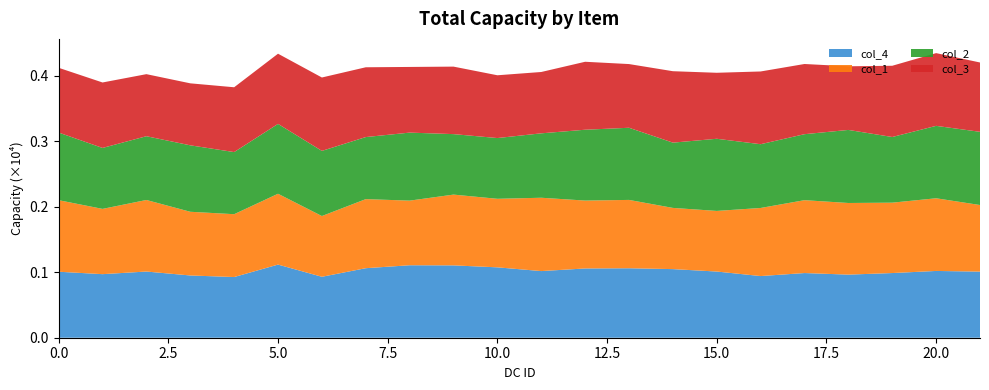

Reading left to right, list all the values displayed in this chart.

col_1: 1092	996	1092	972	959	1081	927	1054	986	1080	1046	1119	1036	1043	934	925	1039	1112	1093	1074	1109	1016
col_2: 1032	930	973	1014	948	1066	994	947	1038	923	927	983	1081	1101	996	1101	973	1007	1115	1002	1105	1117
col_3: 988	999	947	946	989	1071	1120	1065	1002	1030	958	936	1037	972	1090	1007	1110	1071	971	1087	1110	1058
col_4: 1007	970	1010	950	926	1116	930	1061	1106	1104	1074	1017	1057	1060	1047	1010	941	987	963	987	1019	1009